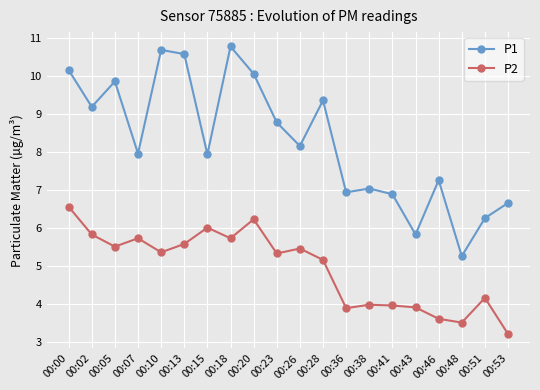

True or false: P1 and P2 intersect in this chart.

False